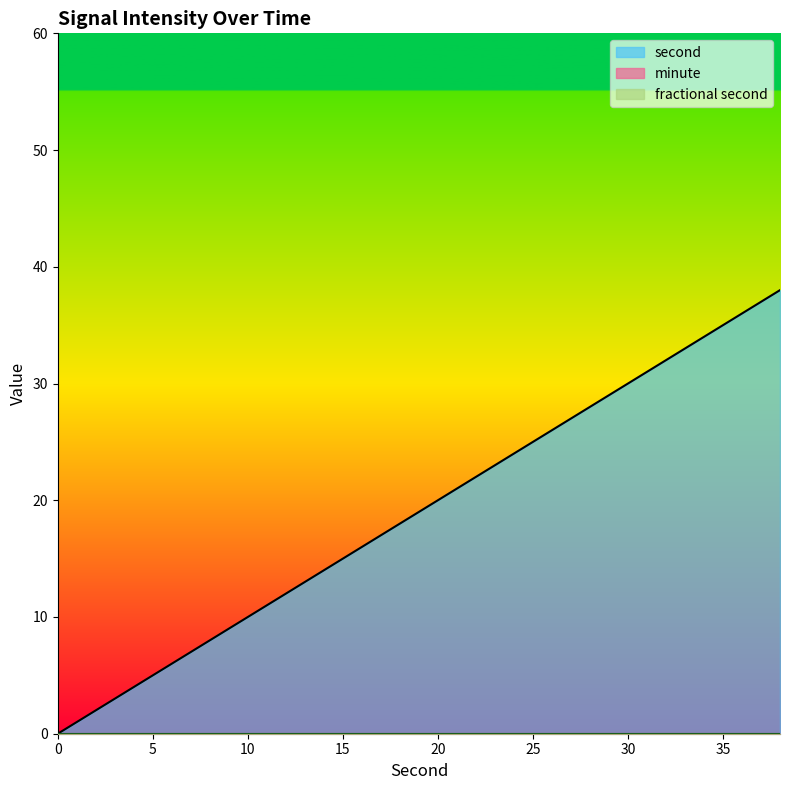

True or false: second has more than 1 interior local peaks.

False